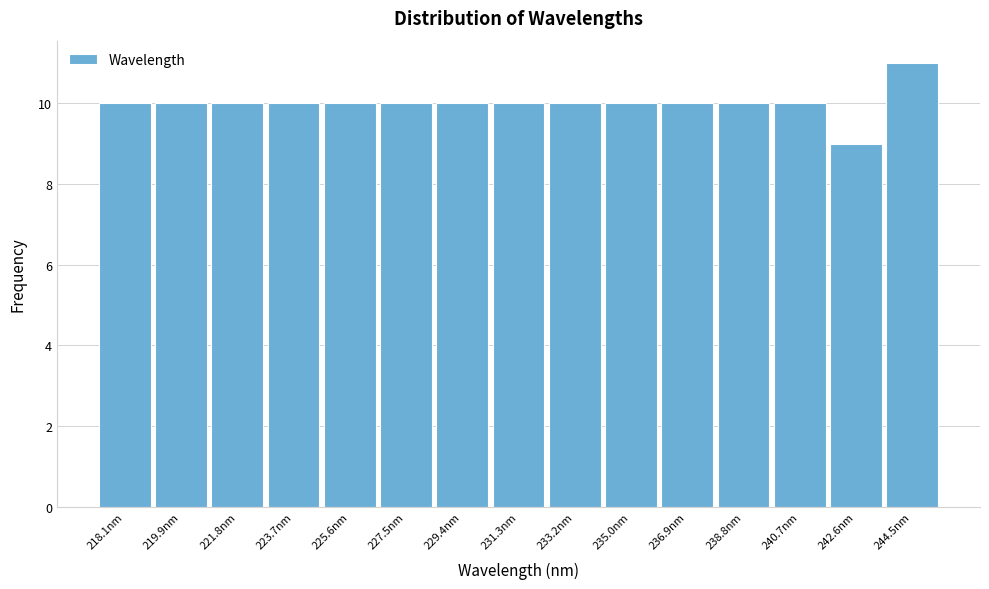

Reading left to right, transcribe all the data shown in this chart.

10	10	10	10	10	10	10	10	10	10	10	10	10	9	11